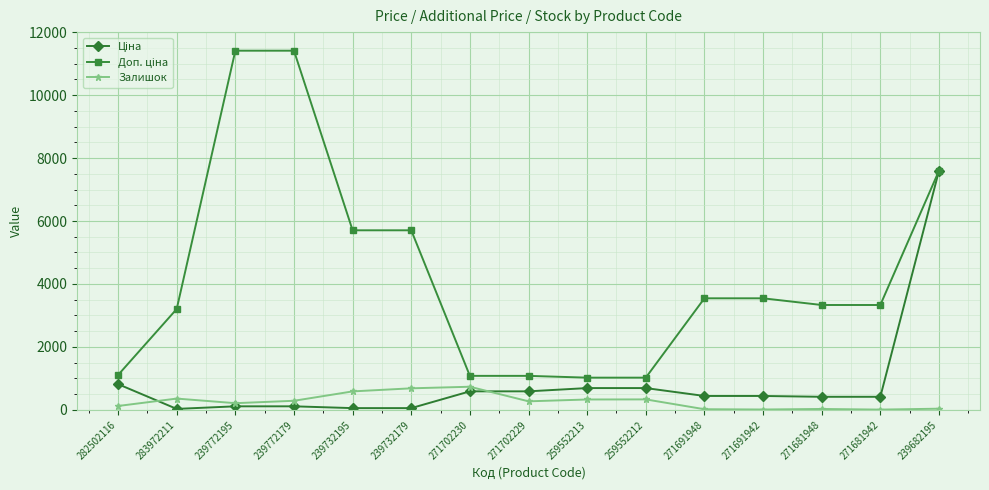

The Залишок series shows 30.0 at 271681948. True or false?

True